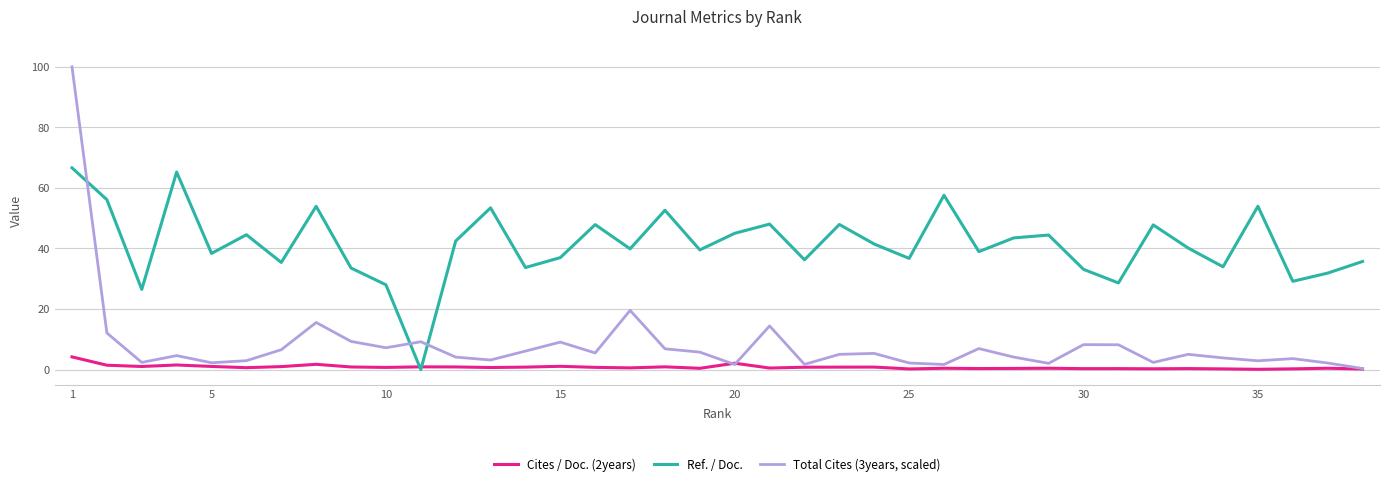

At how many categories does at least one series exceed 50?

8